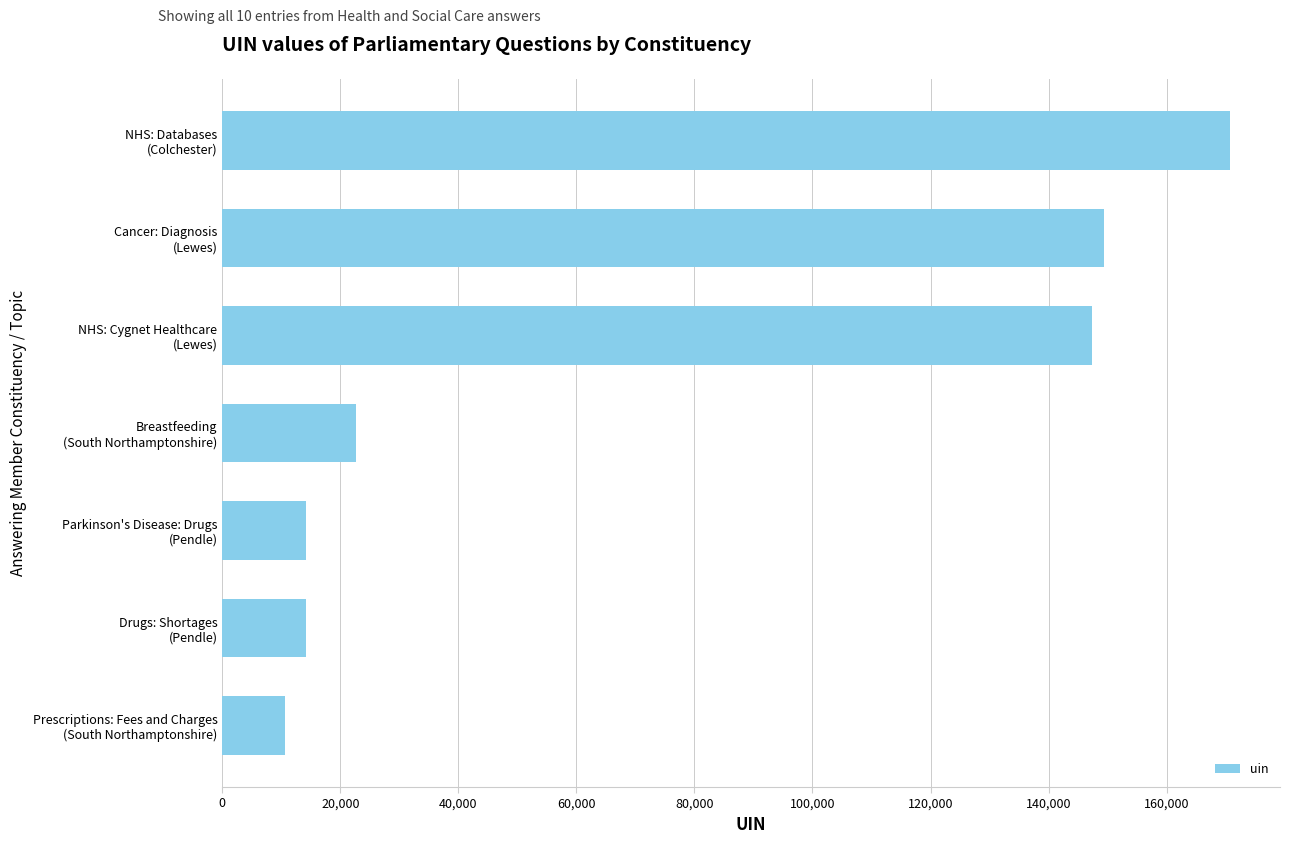

What is the change in value from 60,000 to 100,000?

+8497